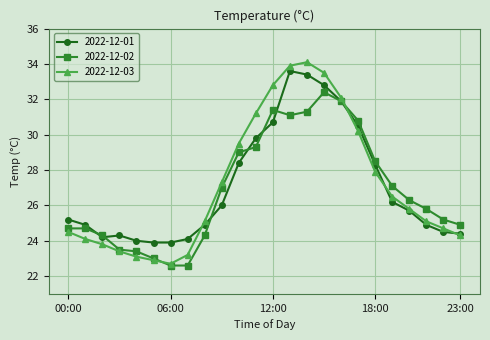

Rank the series by their maximum value, from lowest to highest.

2022-12-02, 2022-12-01, 2022-12-03